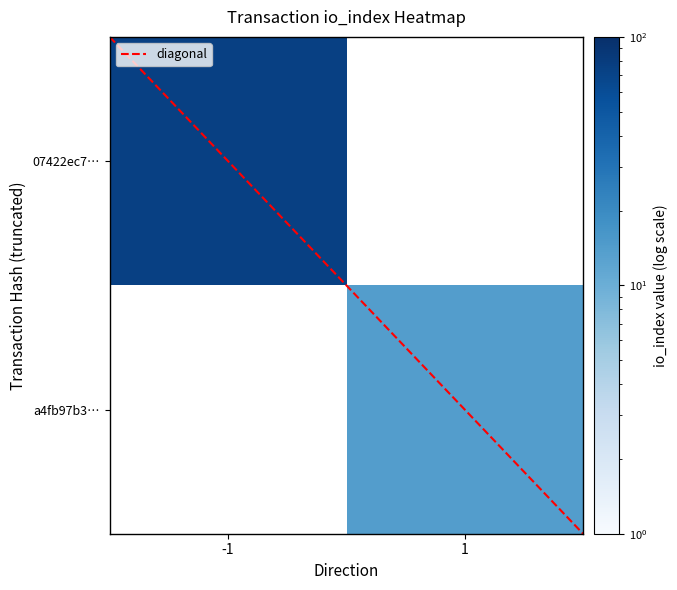

True or false: 07422ec79dfcd5c40079fc18d53aecfbe669843 has a value of 28 at io_index.

False